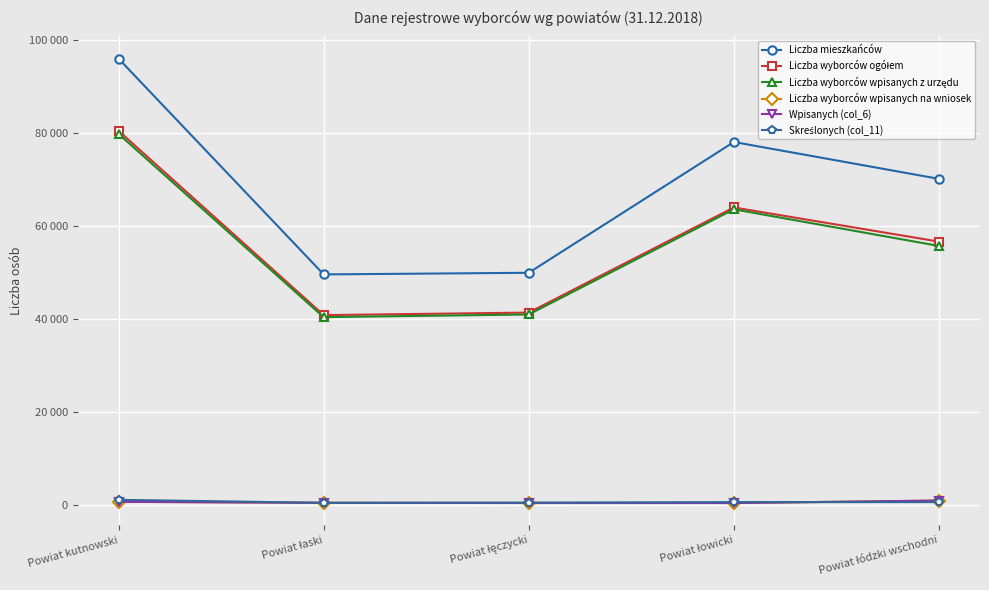

At how many categories does at least one series exceed 84891?

1